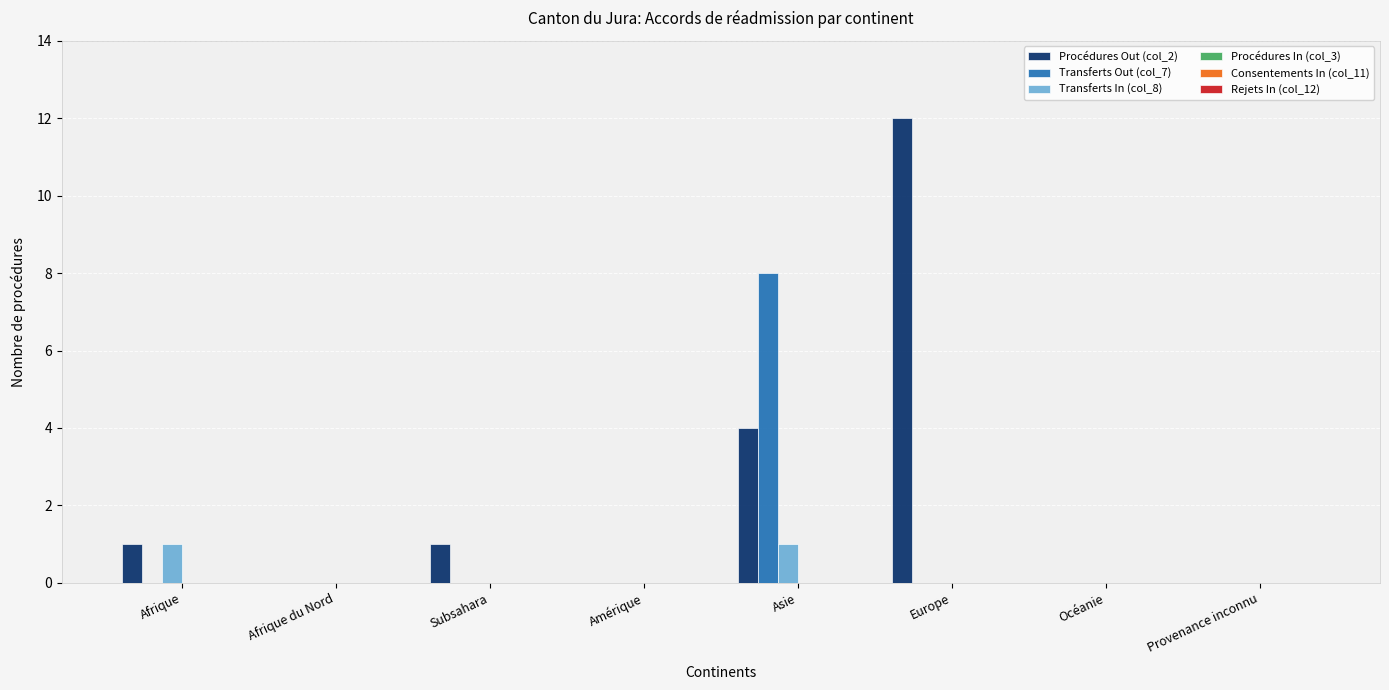

Reading left to right, extract all data points from this chart.

Procédures Out (col_2): Afrique=1	Afrique du Nord=0	Subsahara=1	Amérique=0	Asie=4	Europe=12	Océanie=0	Provenance inconnu=0
Transferts Out (col_7): Afrique=0	Afrique du Nord=0	Subsahara=0	Amérique=0	Asie=8	Europe=0	Océanie=0	Provenance inconnu=0
Transferts In (col_8): Afrique=1	Afrique du Nord=0	Subsahara=0	Amérique=0	Asie=1	Europe=0	Océanie=0	Provenance inconnu=0